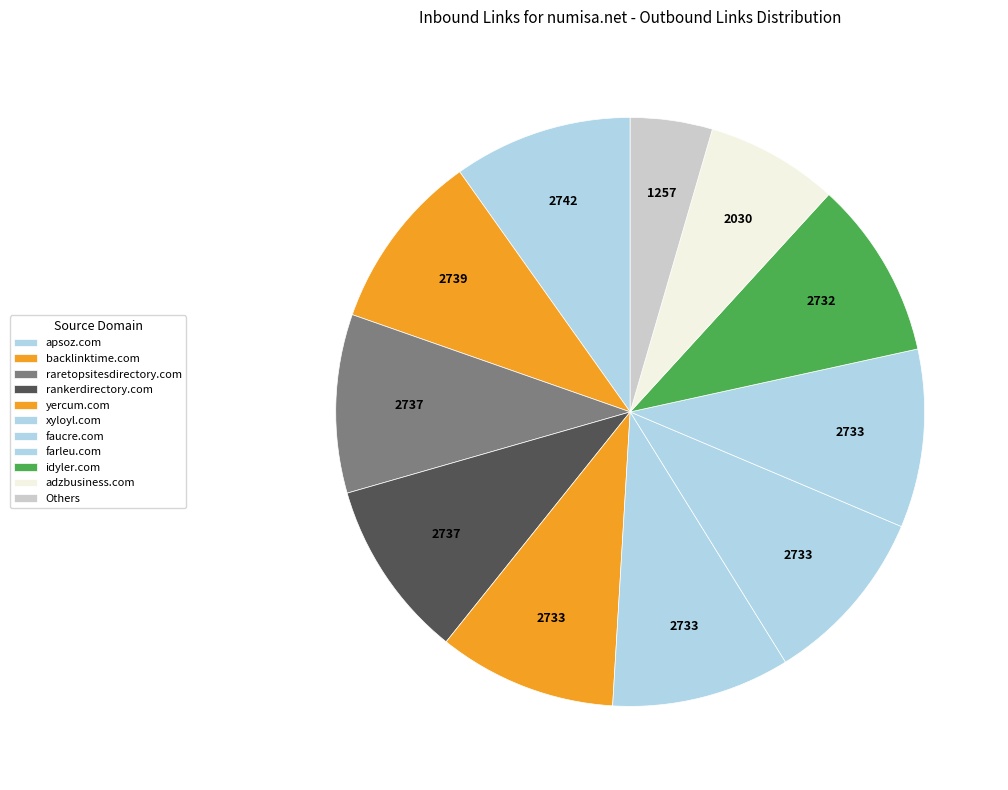

To the nearest percent, what portion does faucre.com represent?

10%